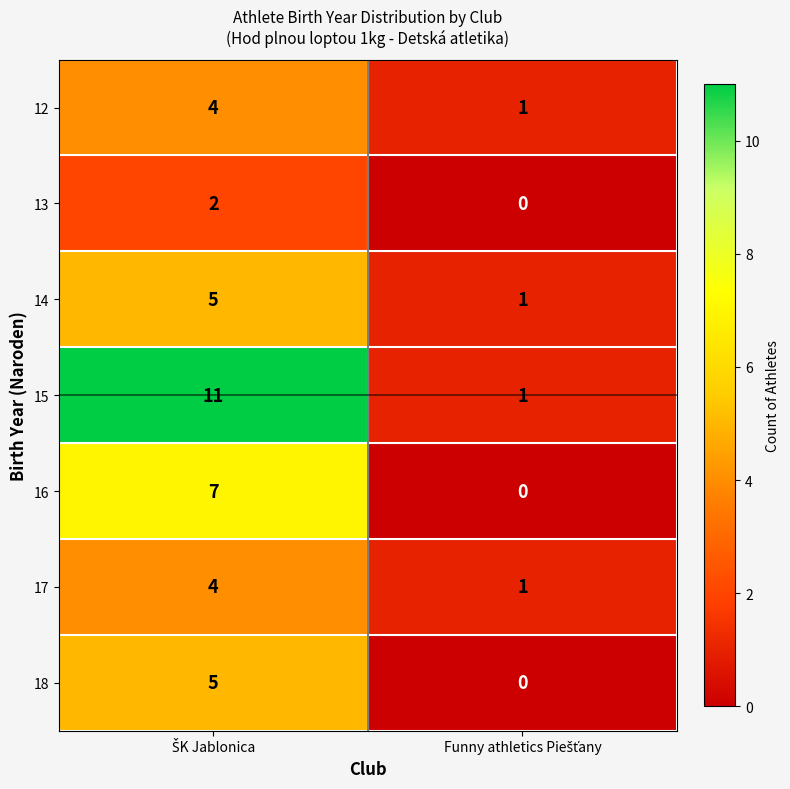

Which series has the largest range (max minus min)?

15